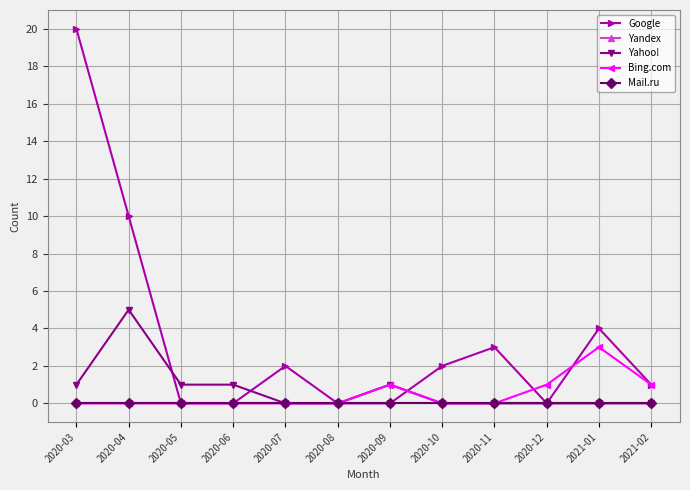

Does the chart have visible grid lines?

Yes